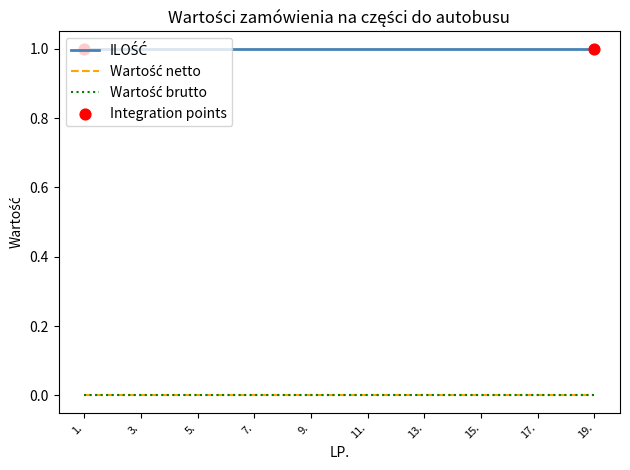

Which series has the largest total across all categories?

ILOŚĆ